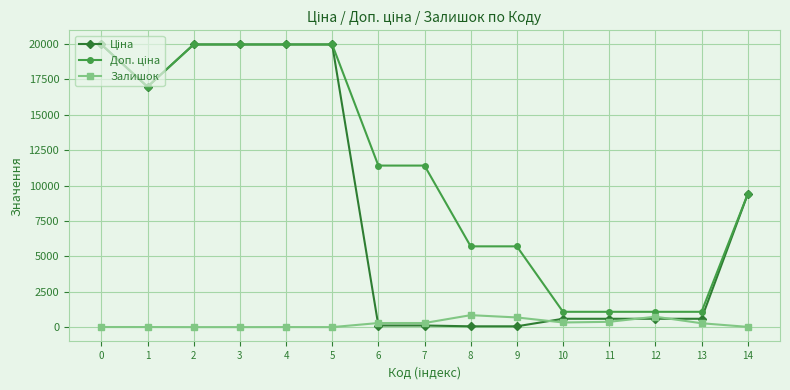

What is the difference between the highest and lowest values at 2?

19964.2